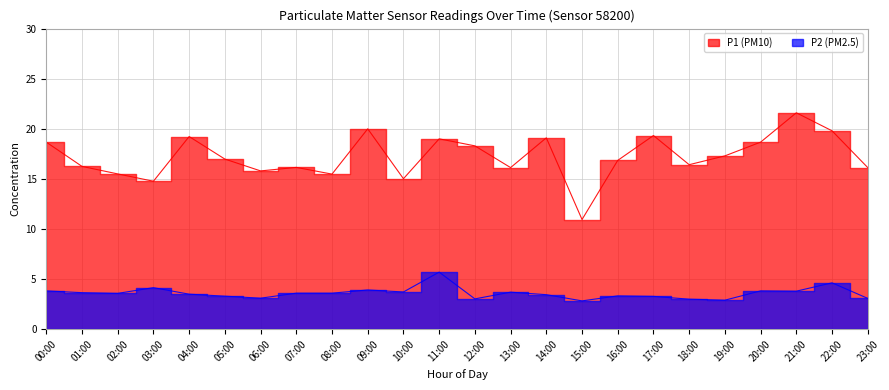

How many categories are shown in the chart?

24